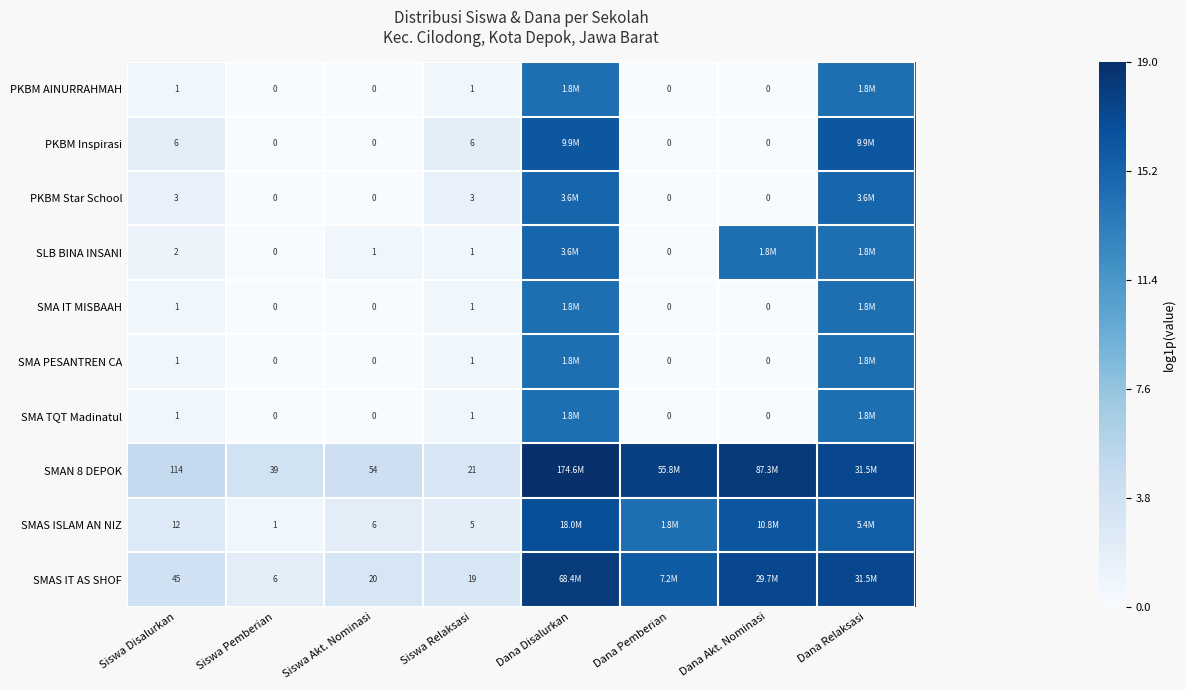

What is the highest value of the SMA IT MISBAAH series?

14.4